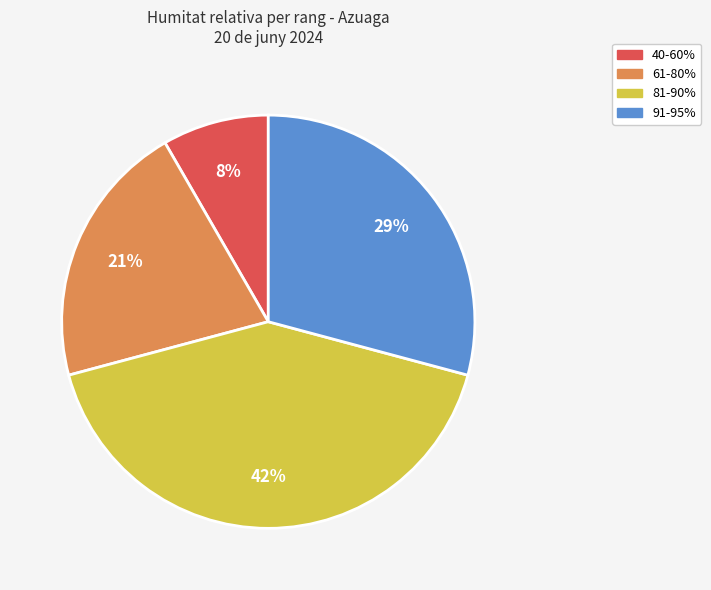

To the nearest percent, what is the average slice percentage?

25%